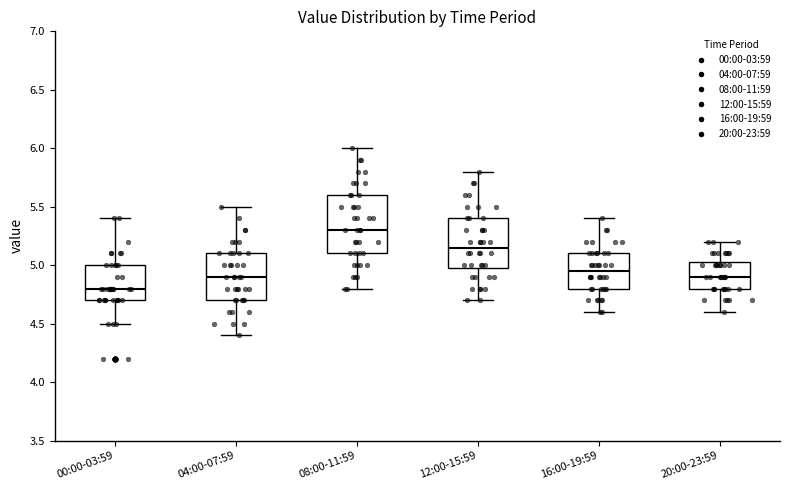

Which box's median line is the lowest?

00:00-03:59